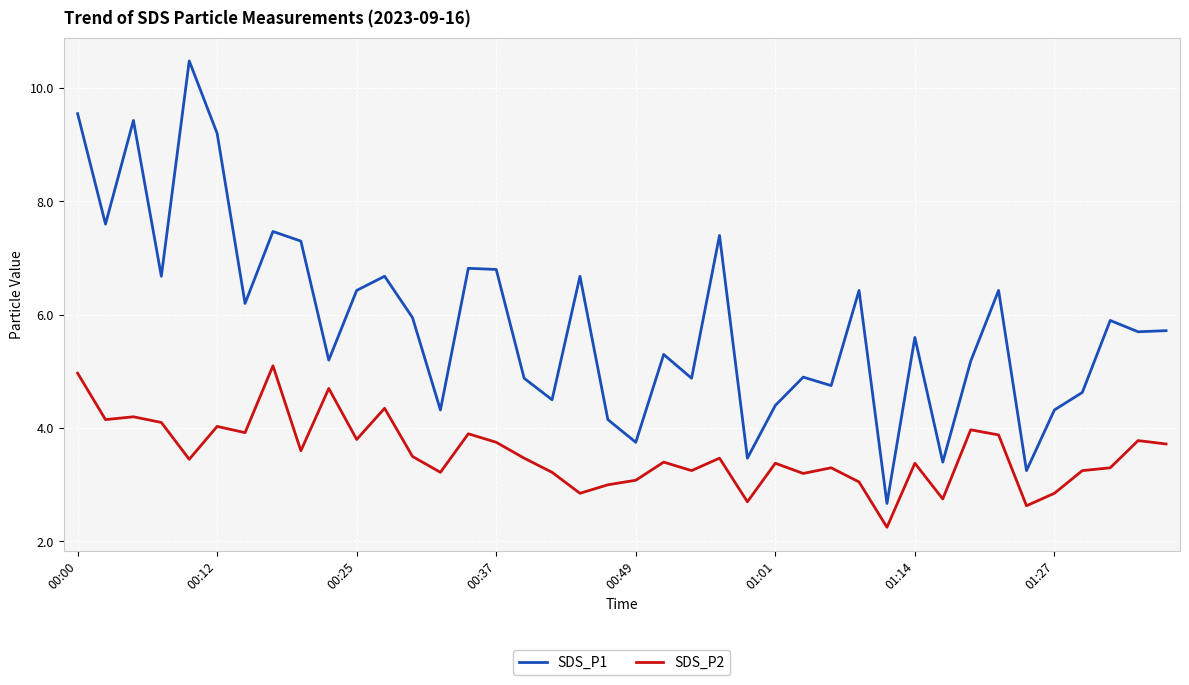

Which series has the largest total across all categories?

SDS_P1